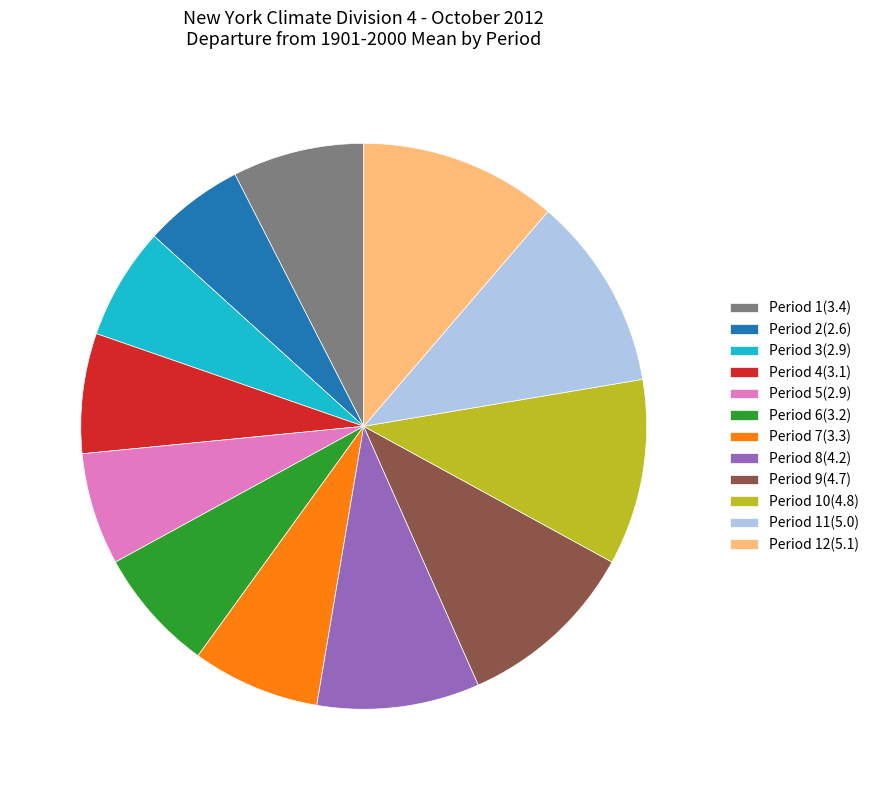

Is the sum of Period 8(4.2) and Period 1(3.4) greater than half?

No